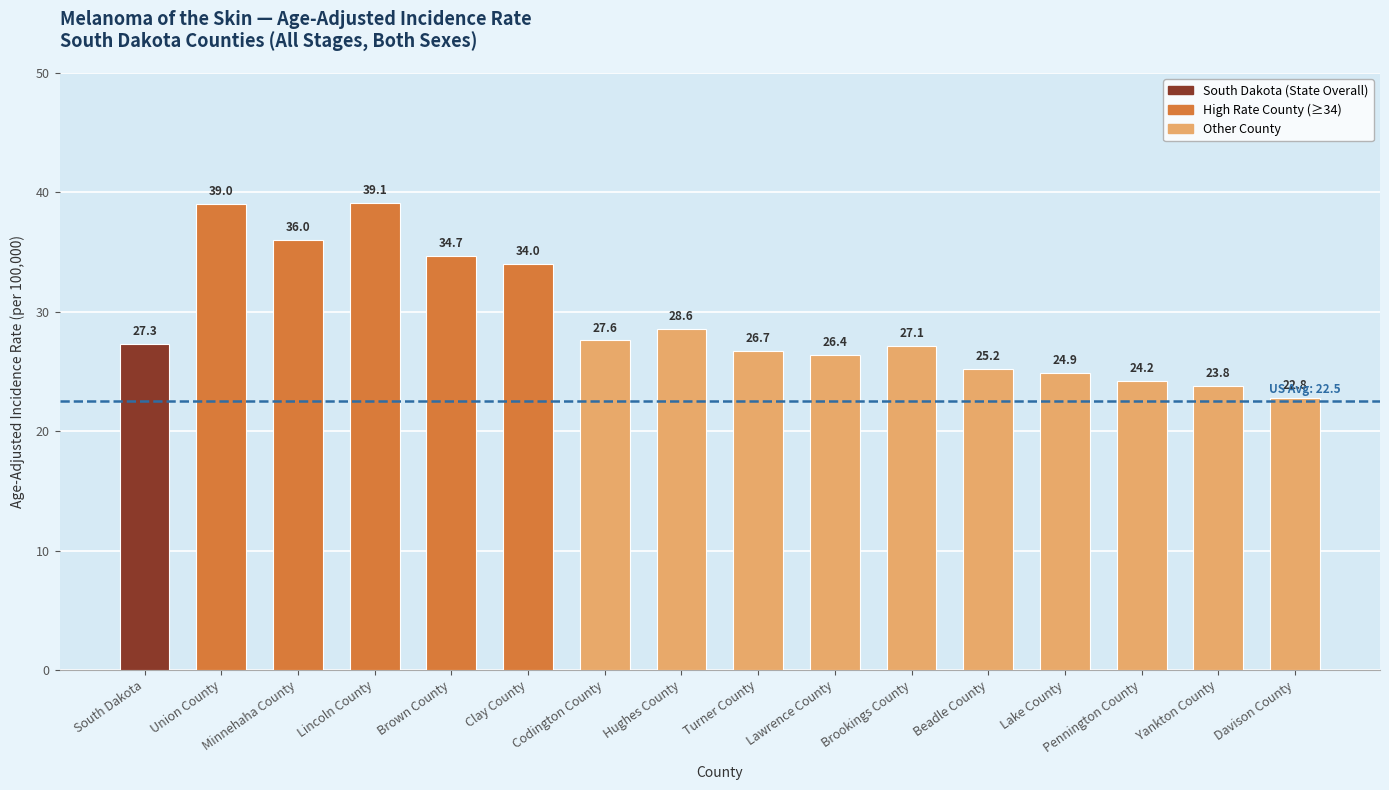

Count the number of data series in this chart.

1